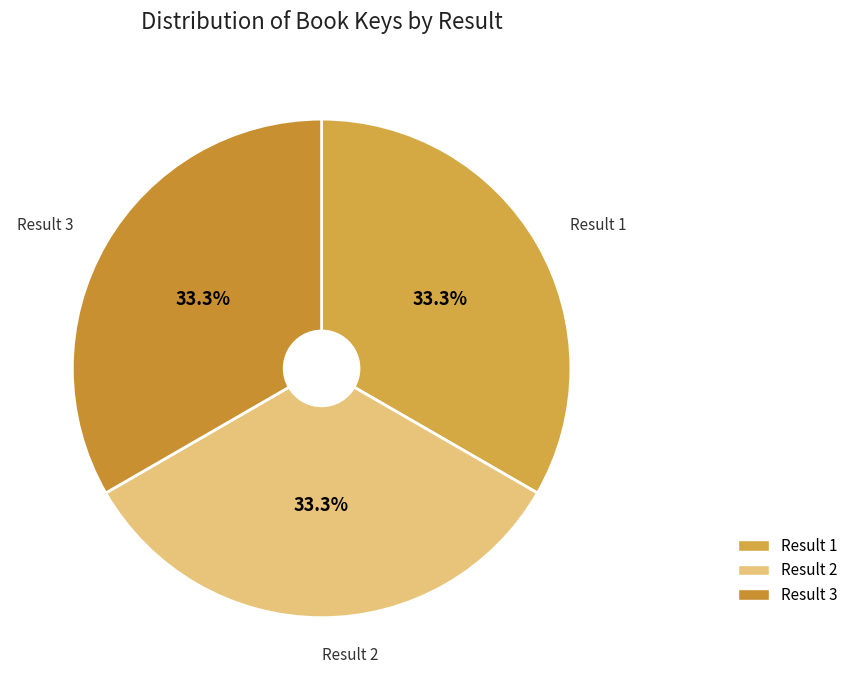

Is the sum of Result 3 and Result 2 greater than half?

Yes